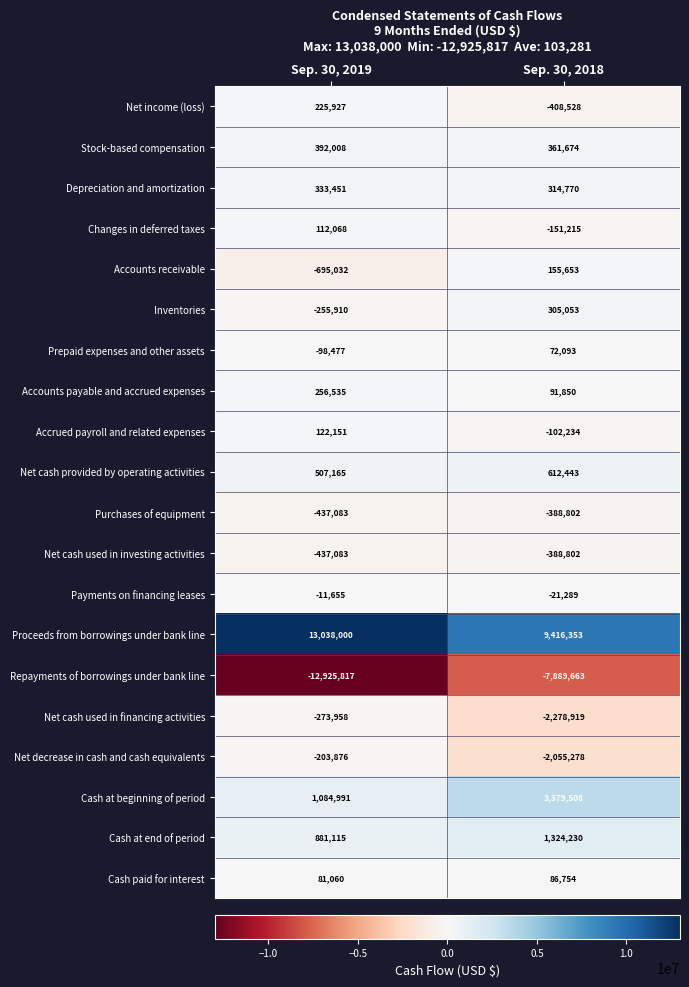

The Accrued payroll and related expenses series shows -102234 at Sep. 30, 2018. True or false?

True